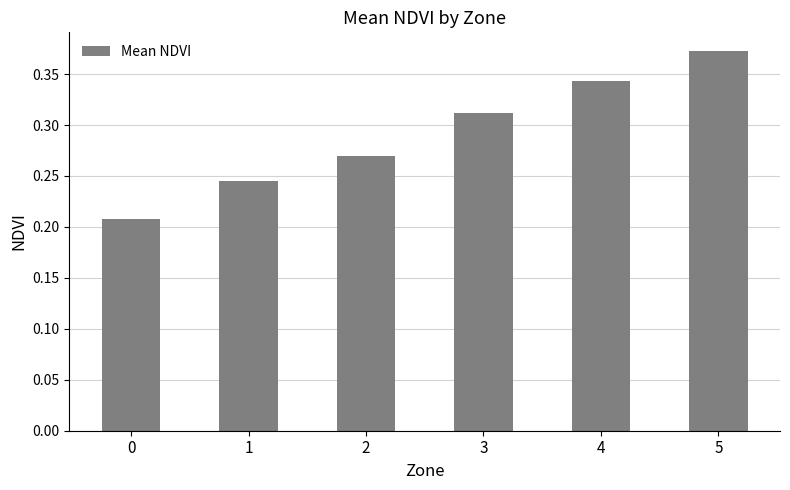

The chart shows a value of 0.3 at 0. True or false?

False